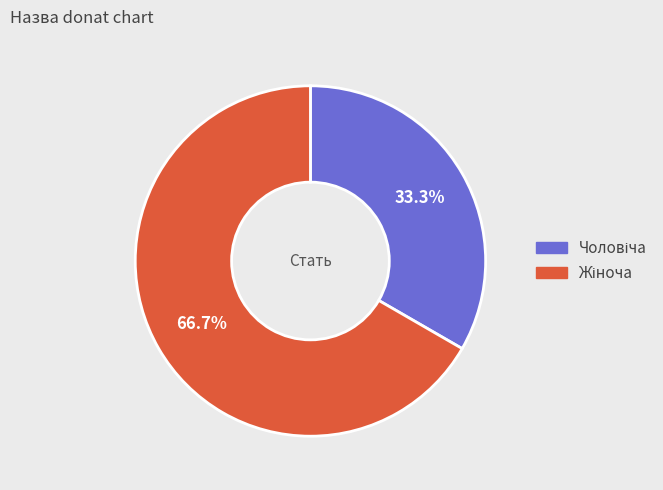

Is there any slice that represents more than half of the pie?

Yes